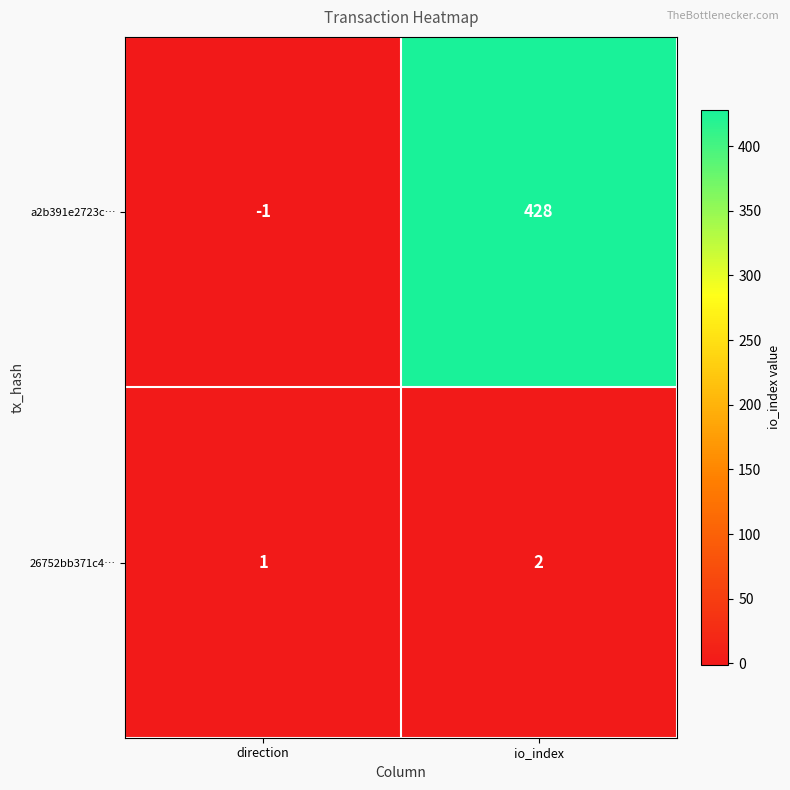

Which series has the widest spread of values?

a2b391e2723c…